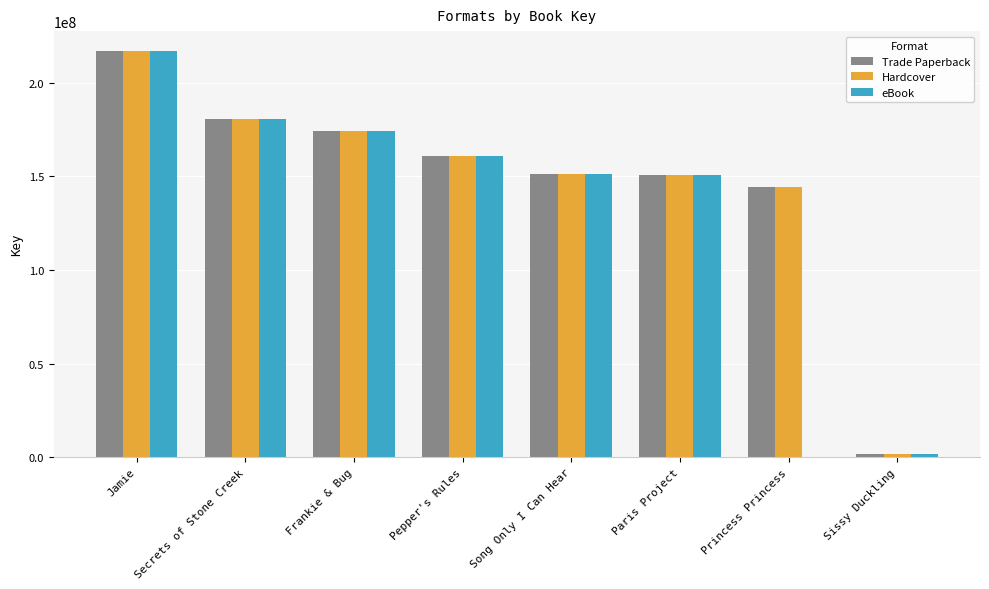

What is the sum of all Trade Paperback values?

1180468381